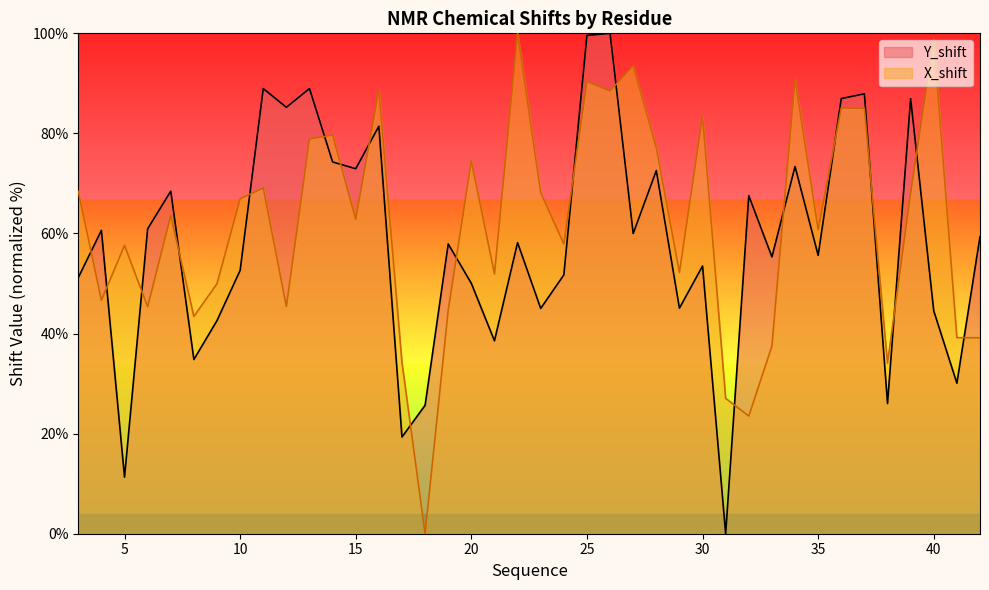

Which series has the widest spread of values?

X_shift